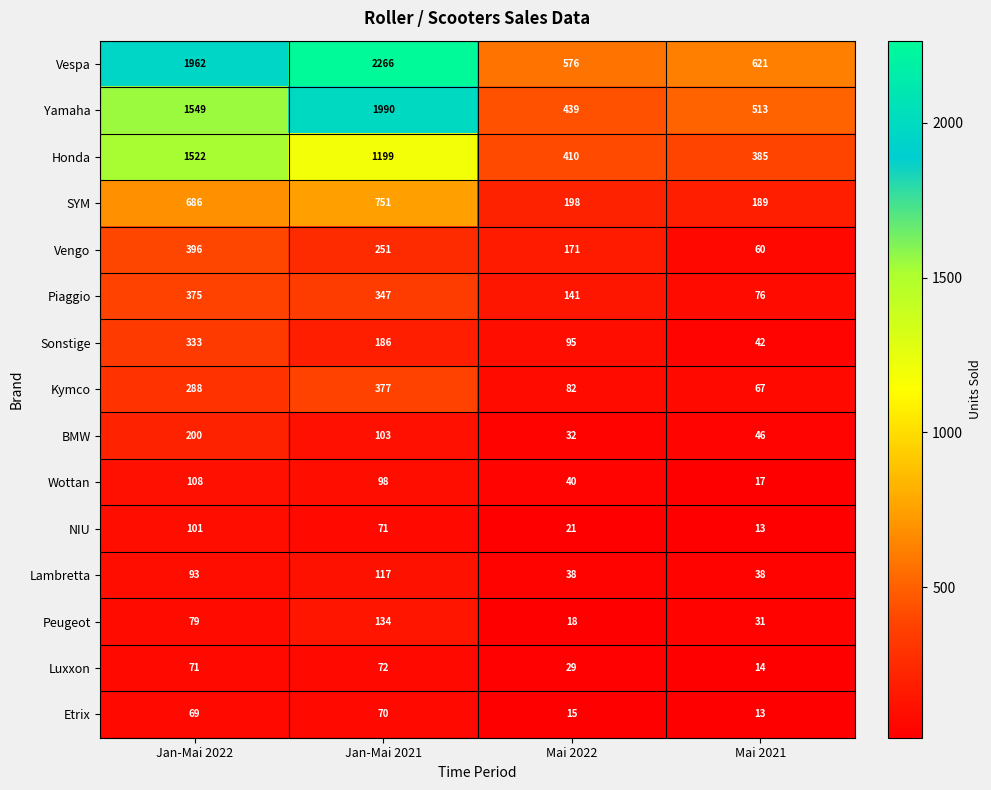

Which series has the largest range (max minus min)?

Vespa